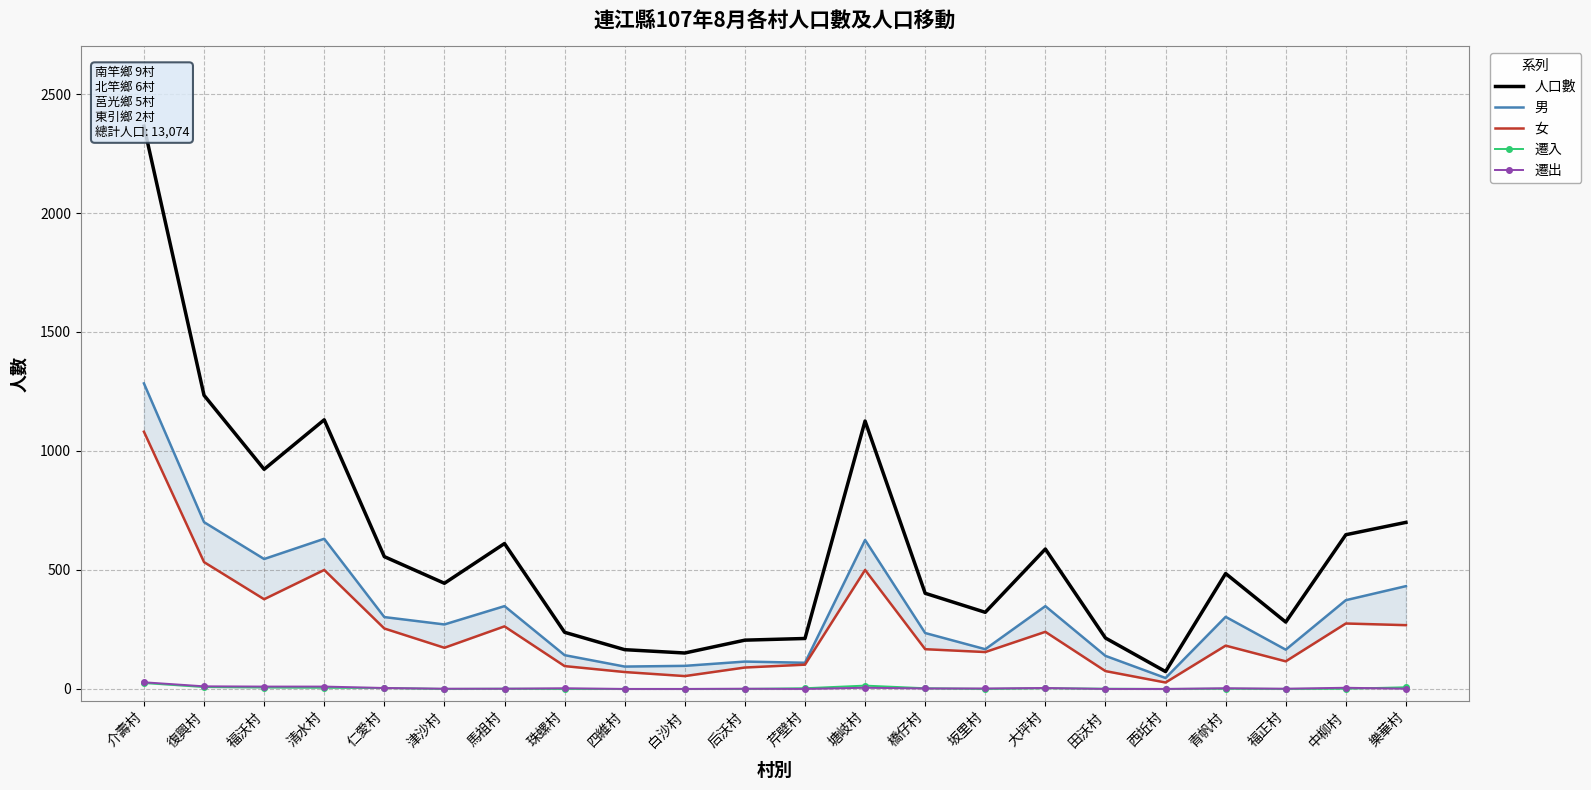

Which series has the largest total across all categories?

人口數